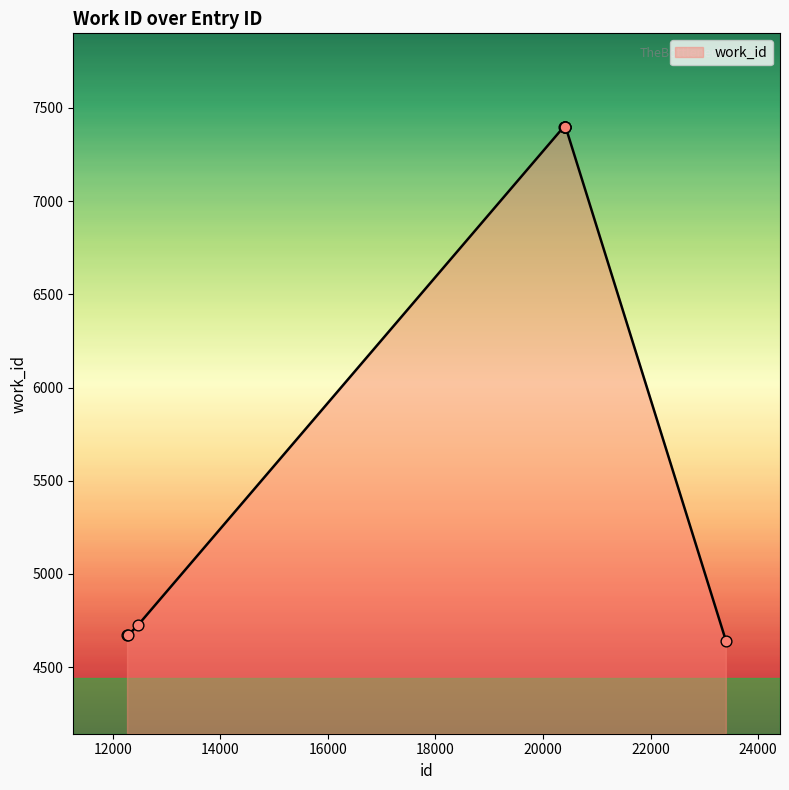

What is the difference between the maximum and minimum values?

2757